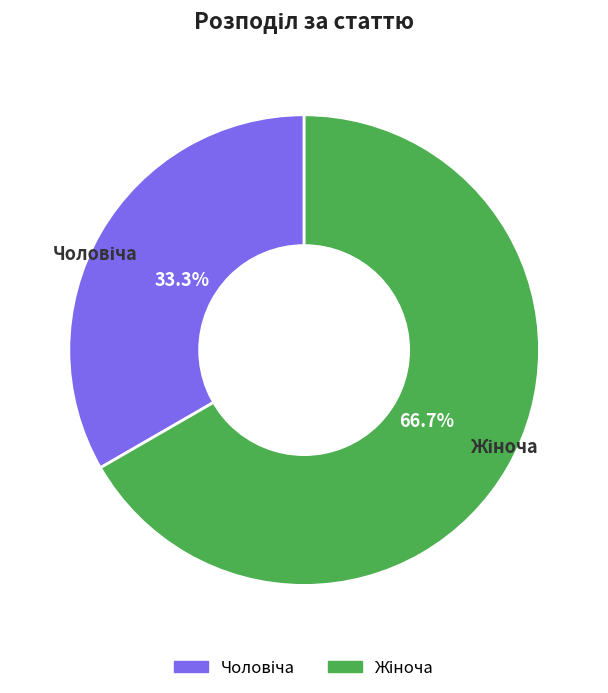

Does any single category account for the majority?

Yes